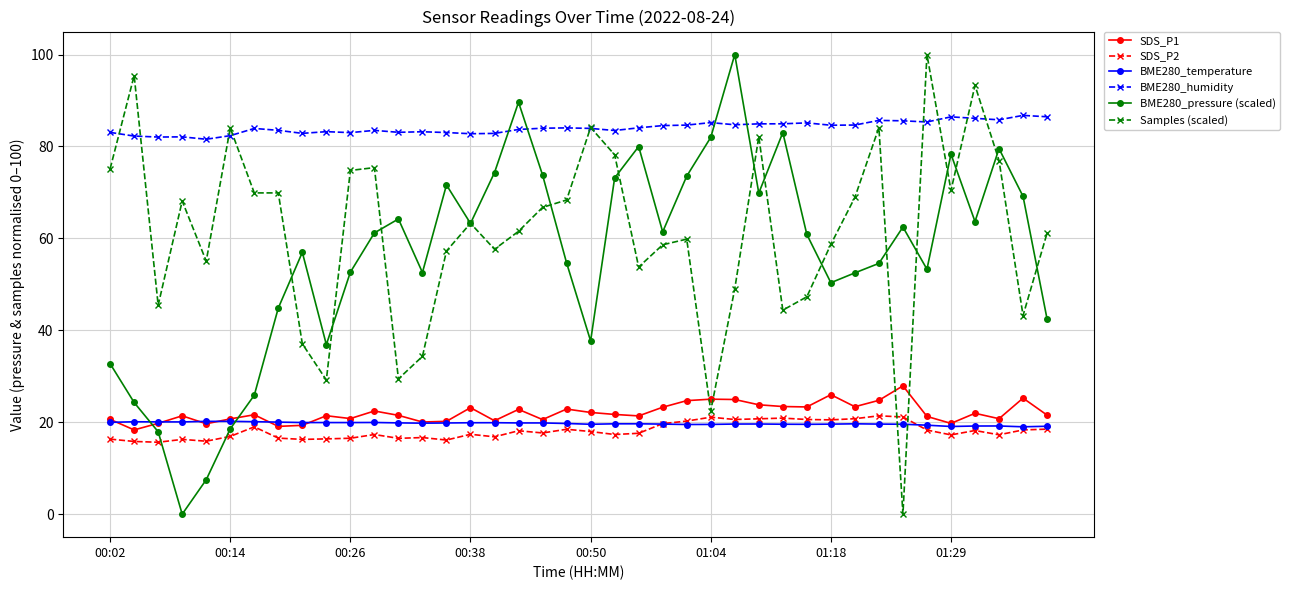

True or false: SDS_P1 and BME280_humidity intersect in this chart.

False